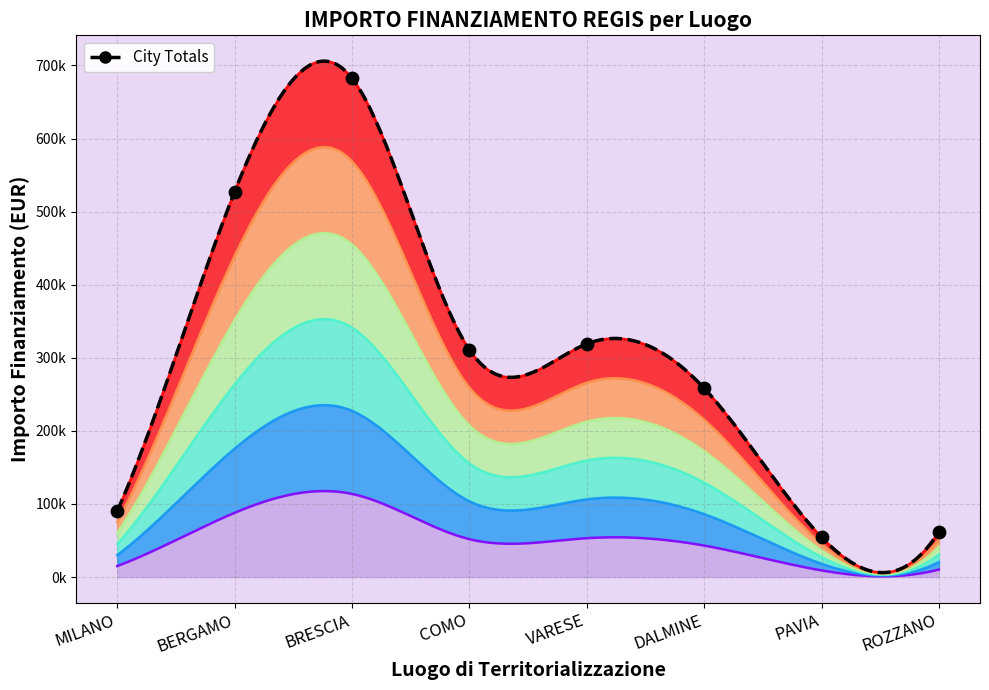

Between ROZZANO and DALMINE, which is larger?

DALMINE